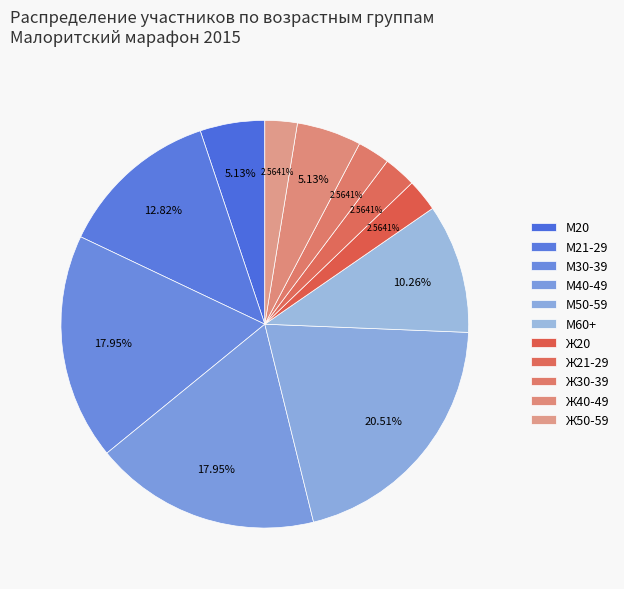

Does any single category account for the majority?

No